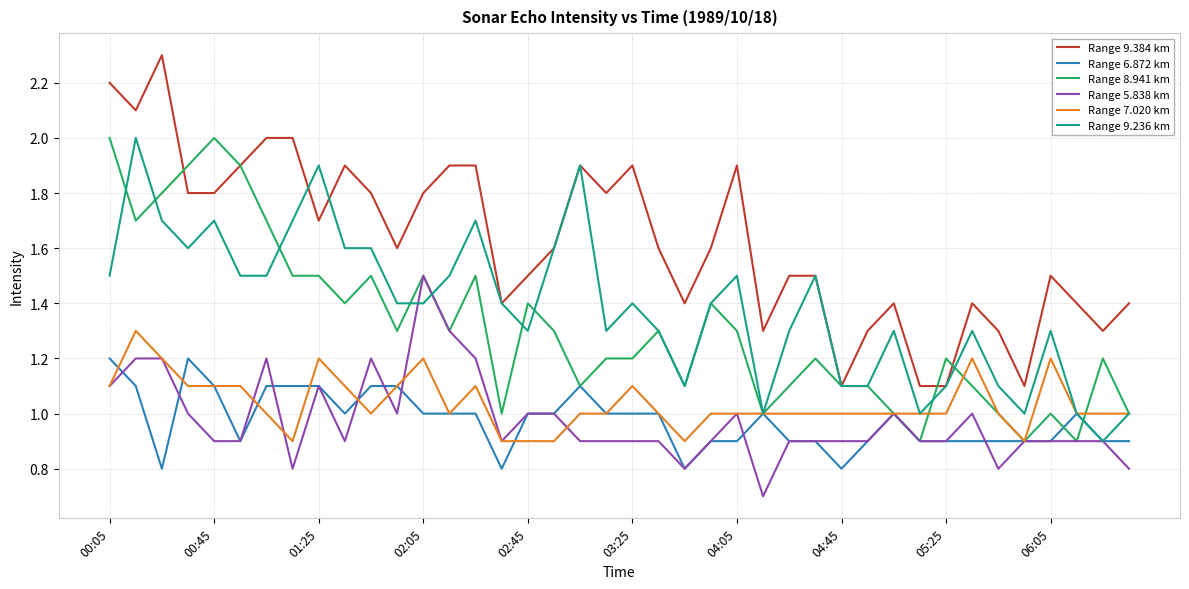

True or false: Range 7.020 km and Range 9.384 km cross at least once.

False